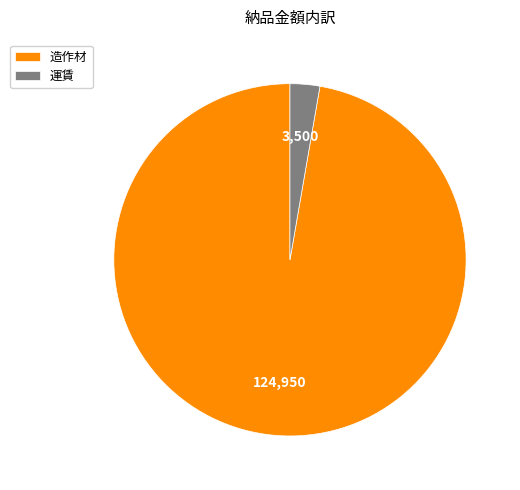

Which category has the smallest portion of the pie?

運賃